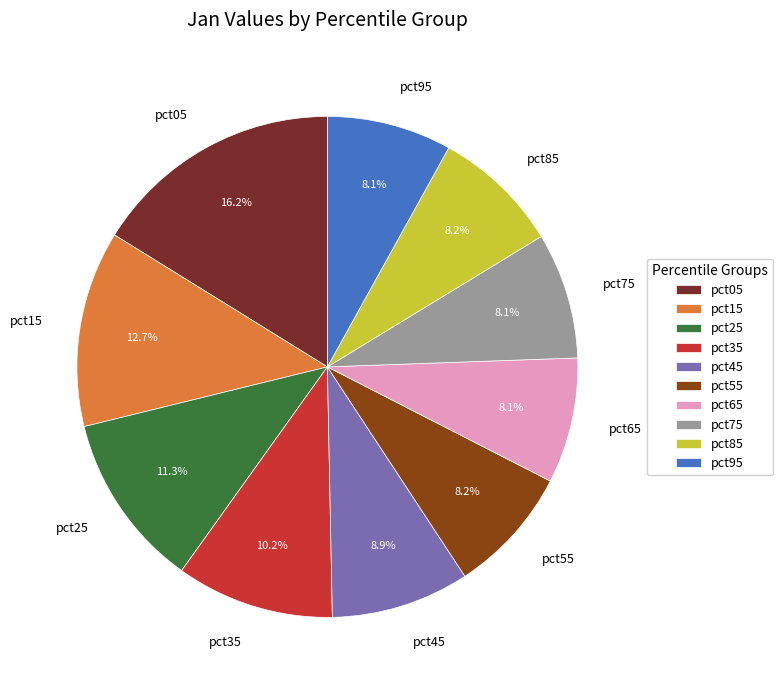

To the nearest percent, what is the average slice percentage?

10%